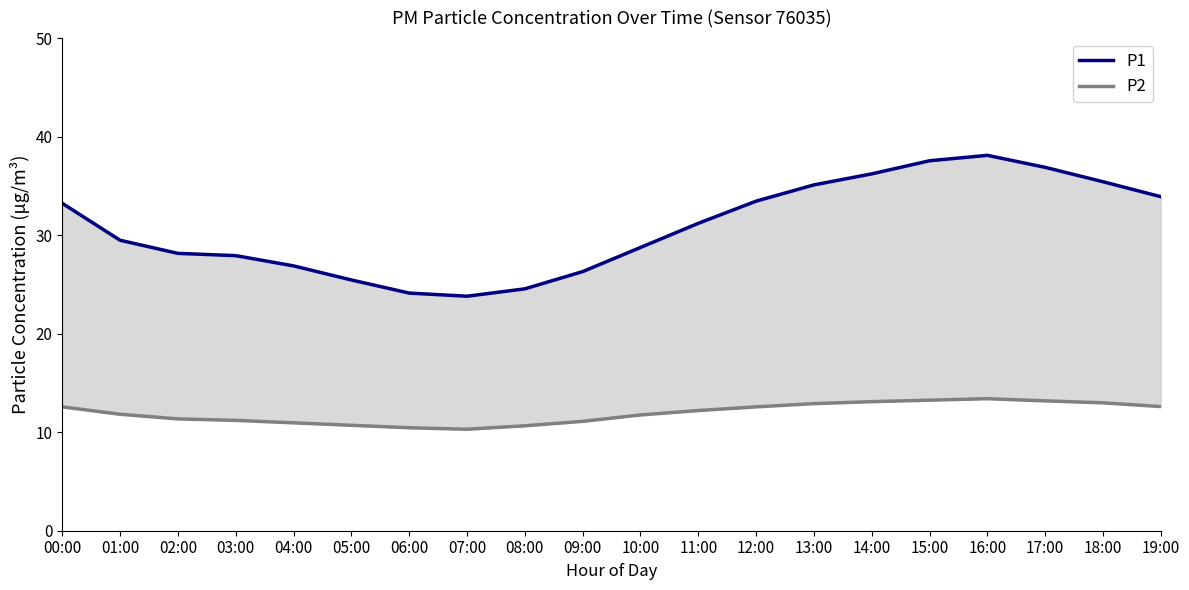

What is the difference between the P2 values at 09:00 and 08:00?

0.4